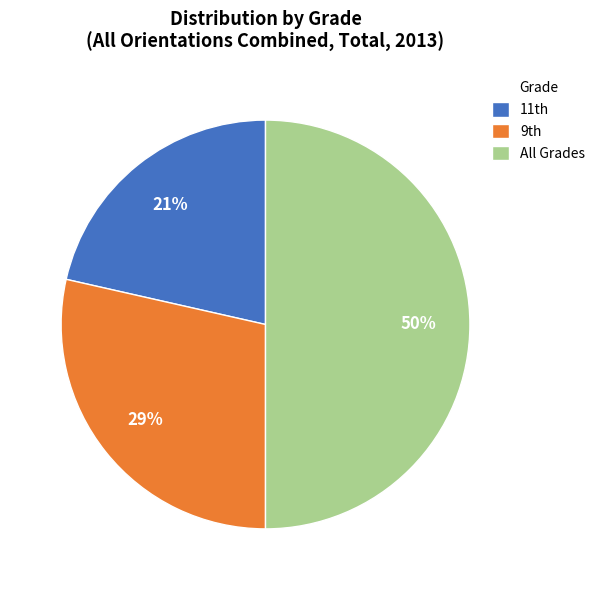

Rank the categories by value from lowest to highest.

11th, 9th, All Grades